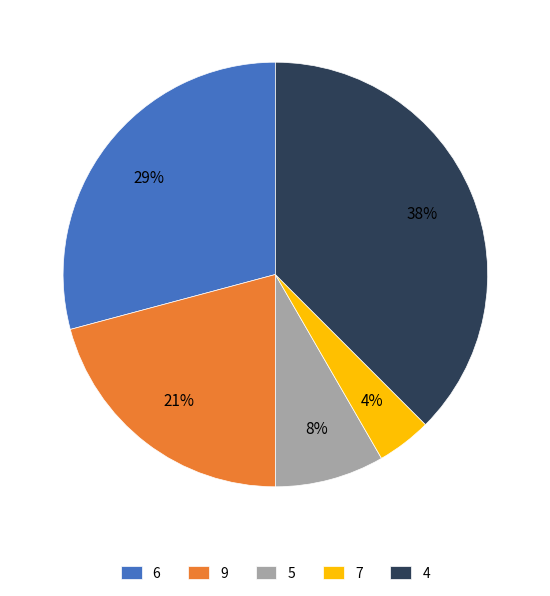

Count the number of slices in the pie.

5